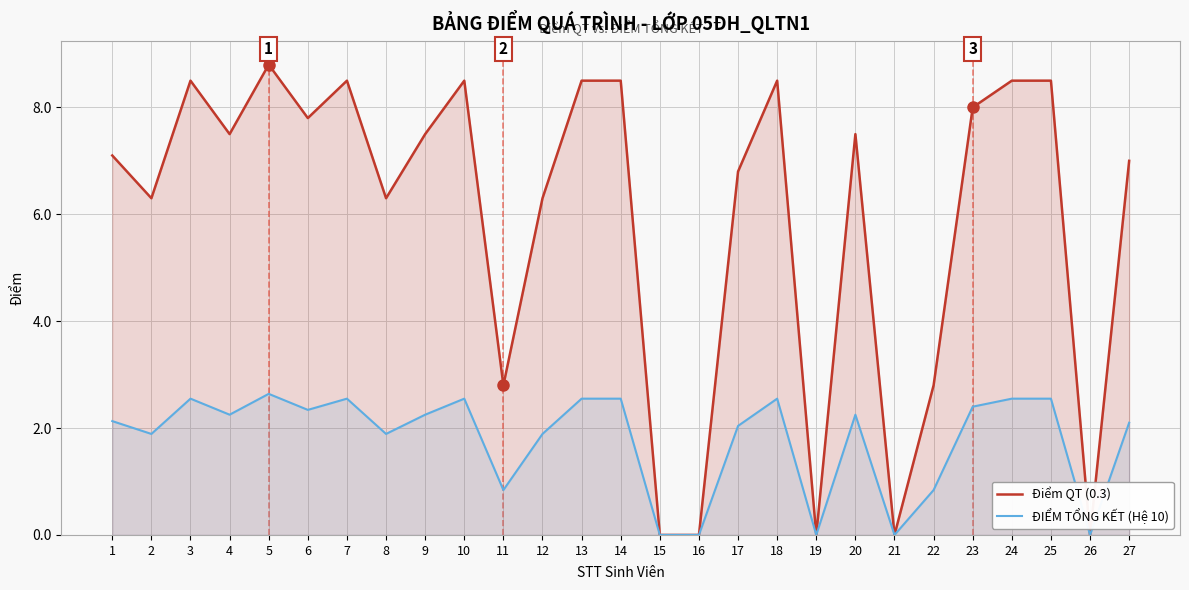

How many values in ĐIỂM TỔNG KẾT (Hệ 10) are above zero?

22